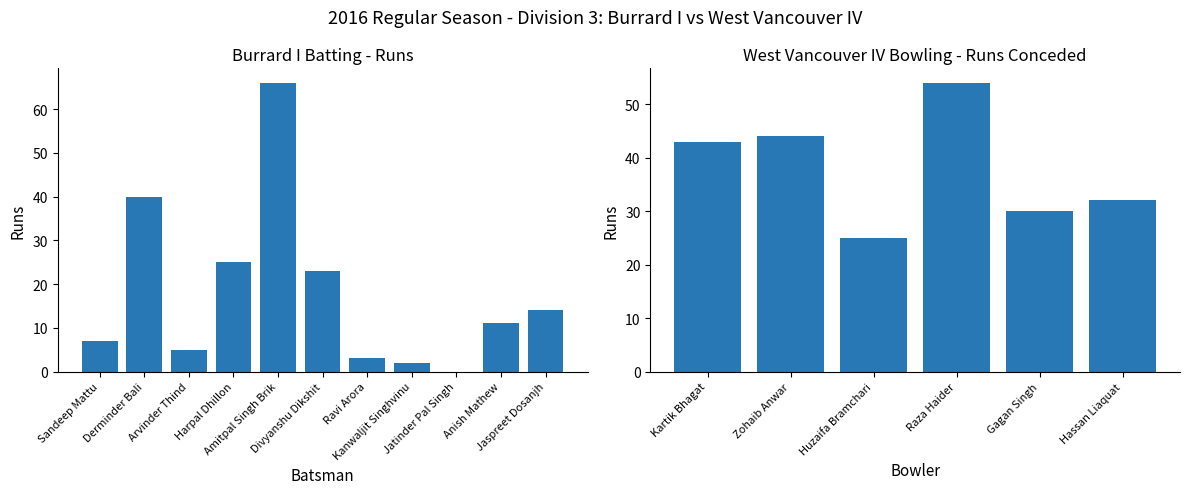

True or false: Fours has a value of -2 at Kanwaljit Singhvinu.

False